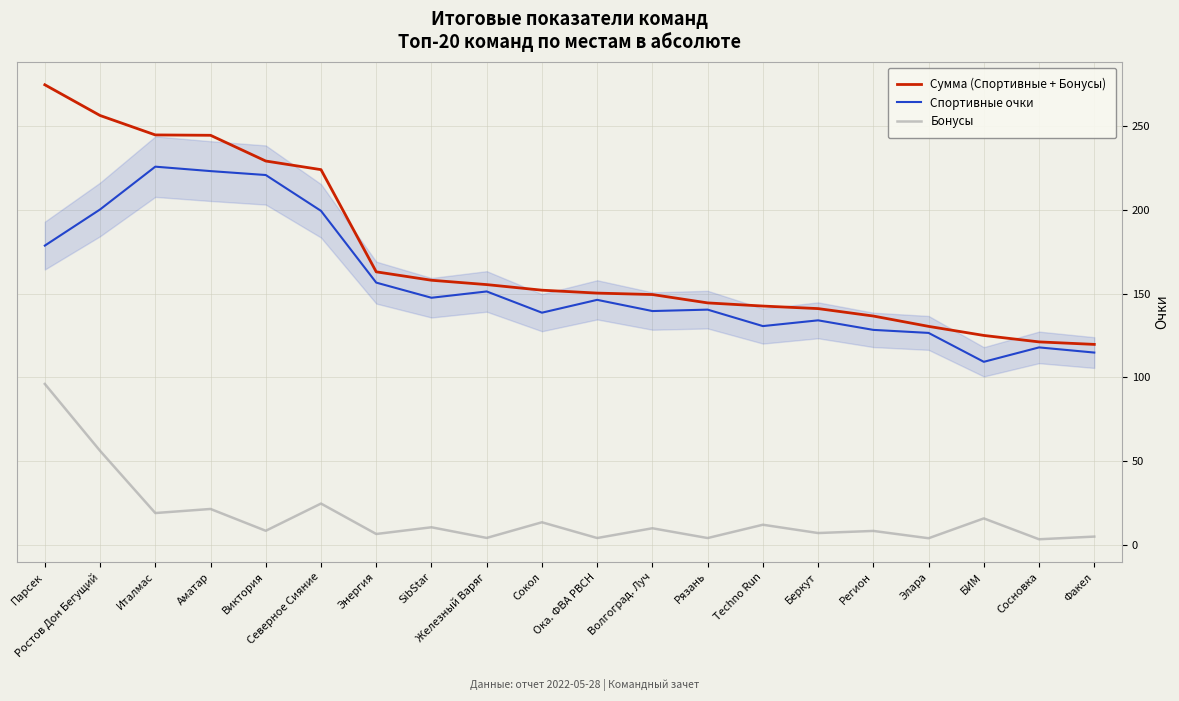

At Сосновка, list the series in order from smallest to largest.

Бонусы, Спортивные очки, Сумма (Спортивные + Бонусы)